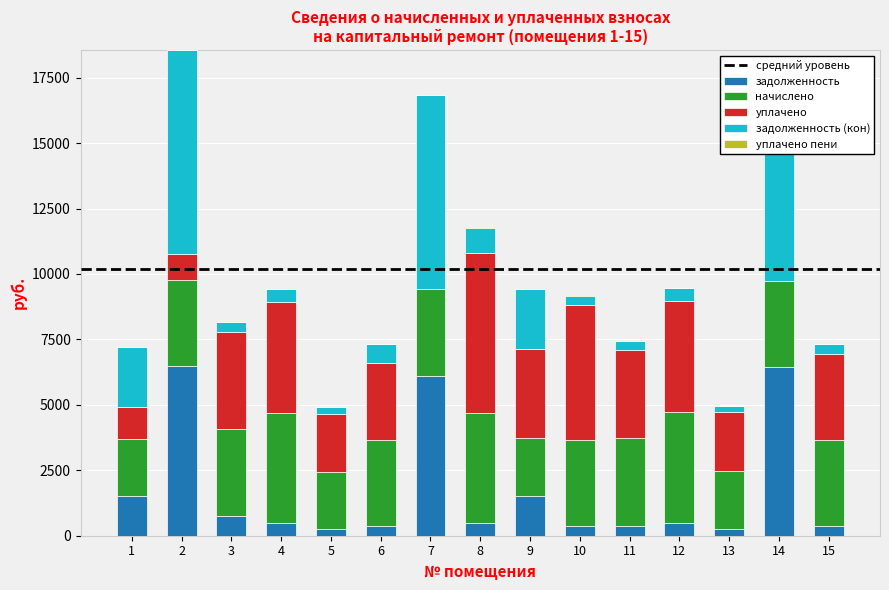

At which label does задолженность reach its minimum?

5